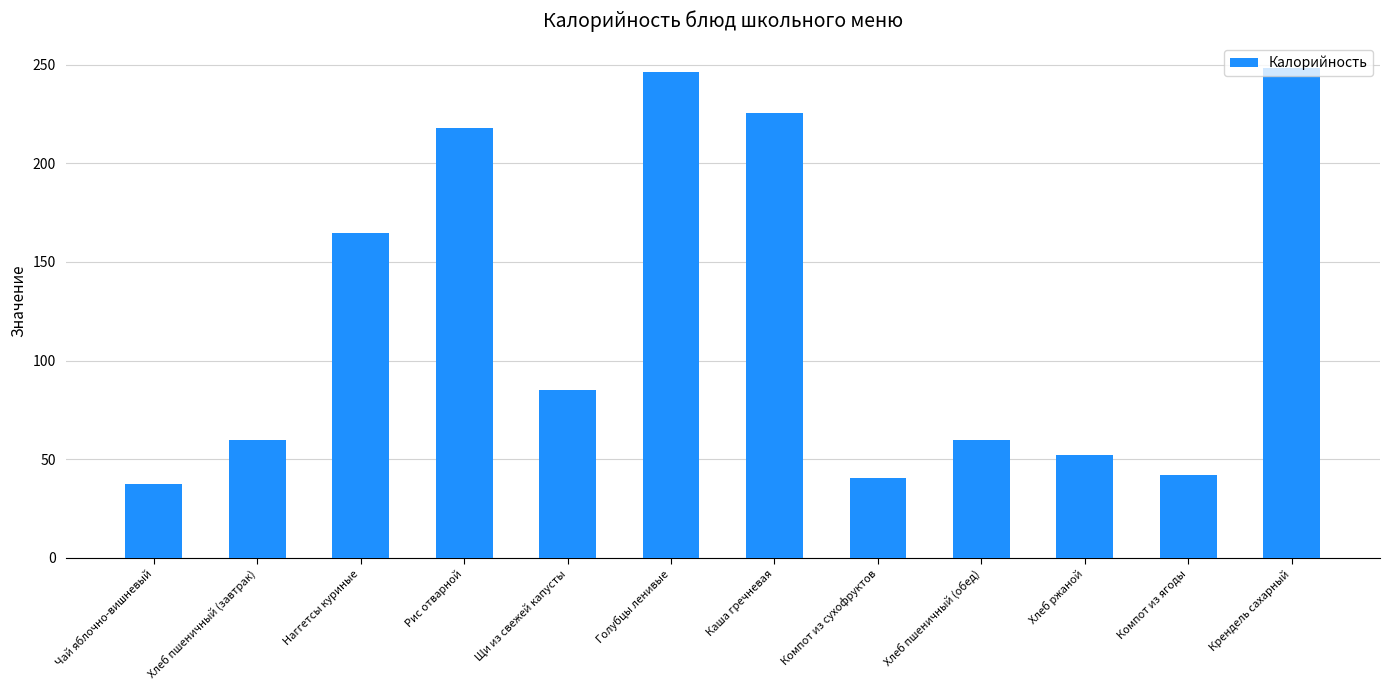

What is the sum of all values?

1479.6